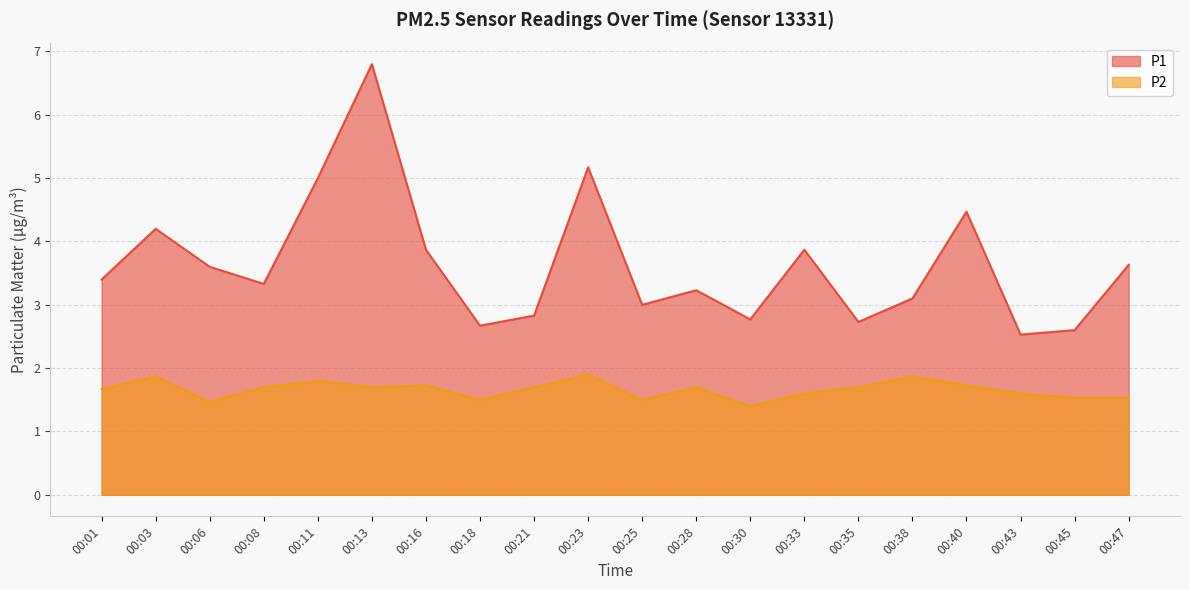

Is it true that P2 equals 0.4 at 00:06?

False